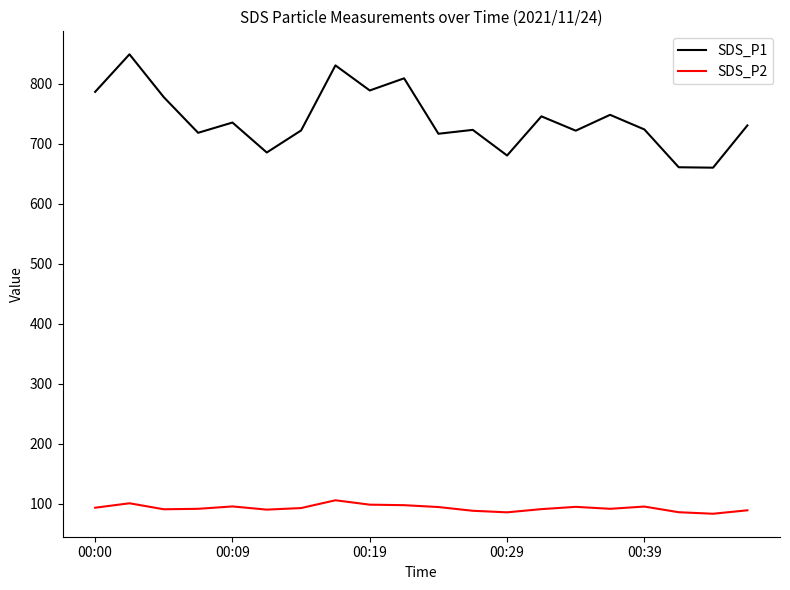

Which series has the largest total across all categories?

SDS_P1